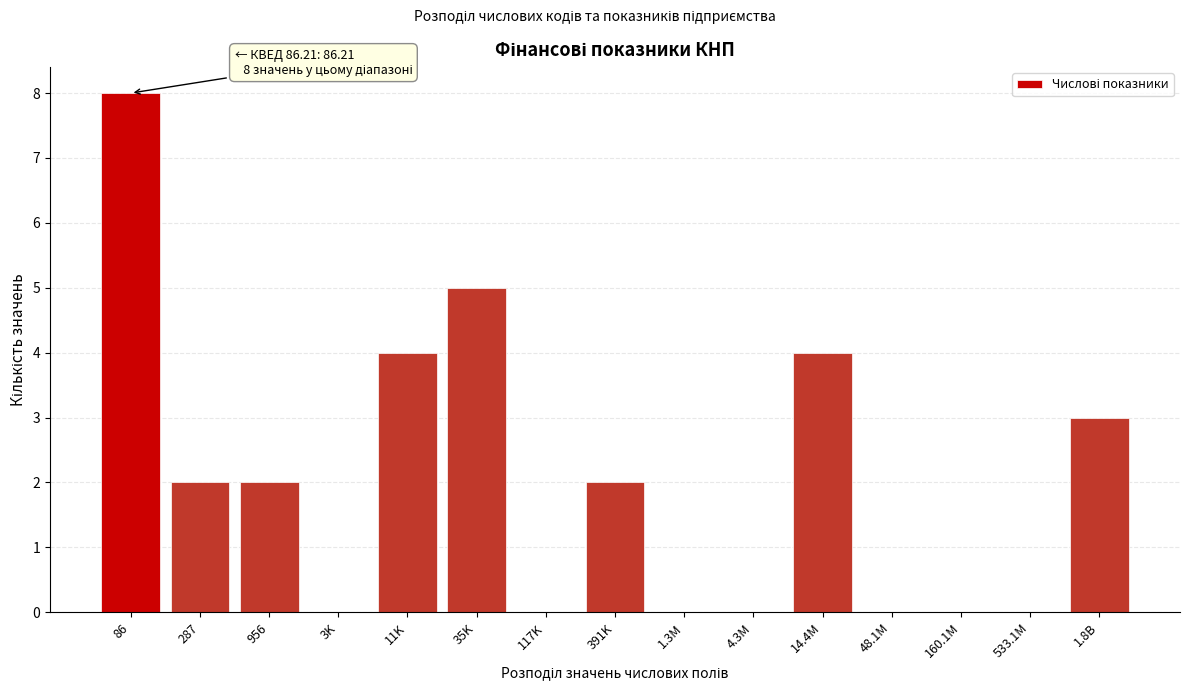

Reading left to right, transcribe all the data shown in this chart.

86=8	287=2	956=2	3K=0	11K=4	35K=5	117K=0	391K=2	1.3M=0	4.3M=0	14.4M=4	48.1M=0	160.1M=0	533.1M=0	1.8B=3